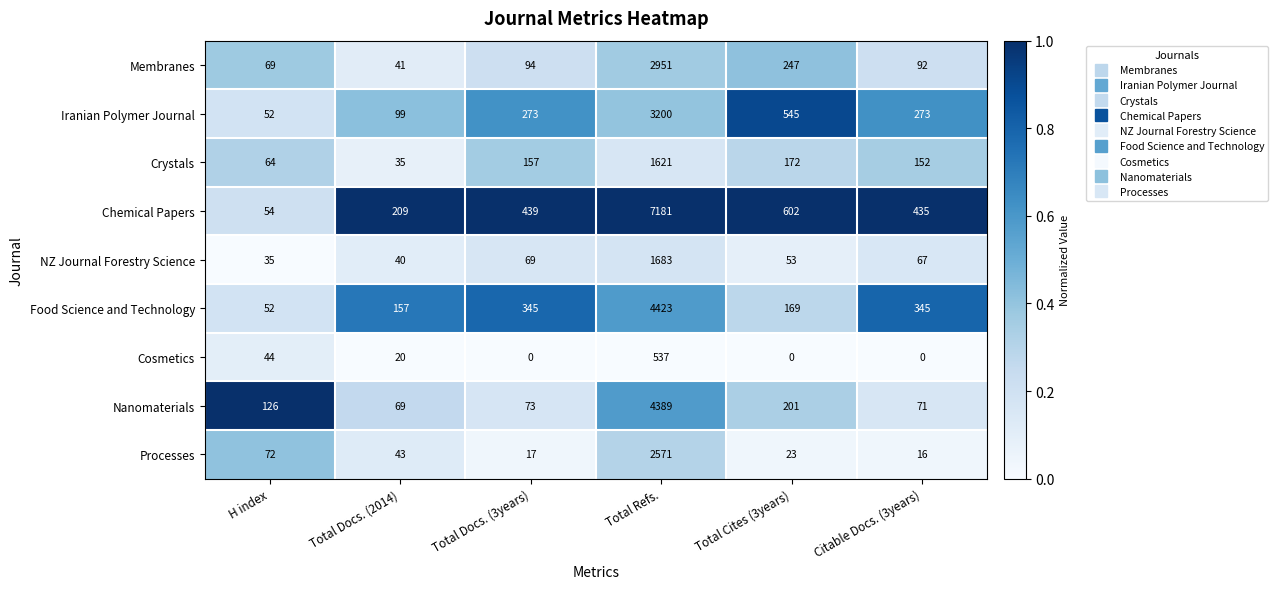

How many categories are shown in the chart?

6